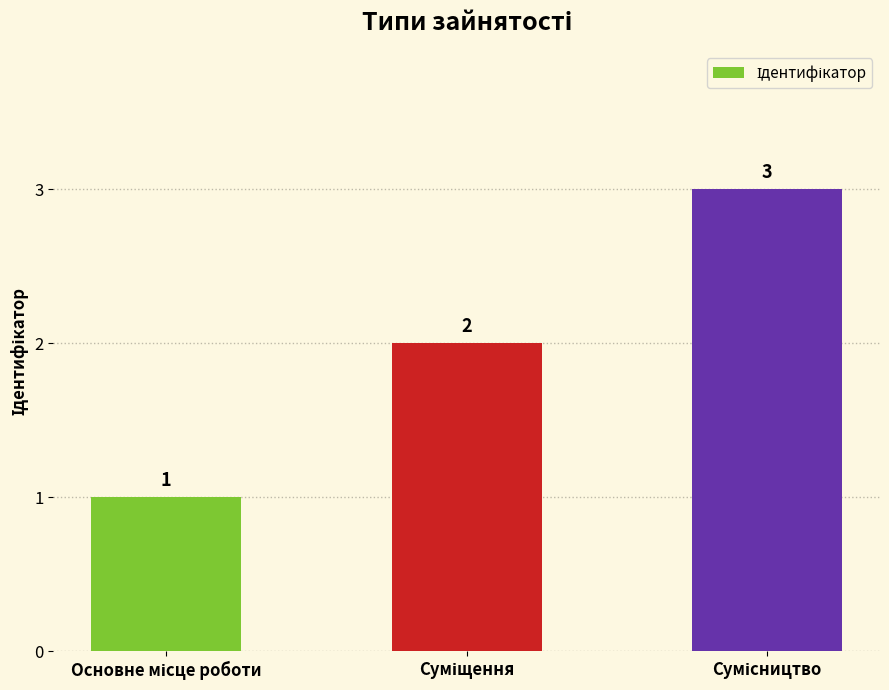

What is the value of the 2nd bar from the left?

2